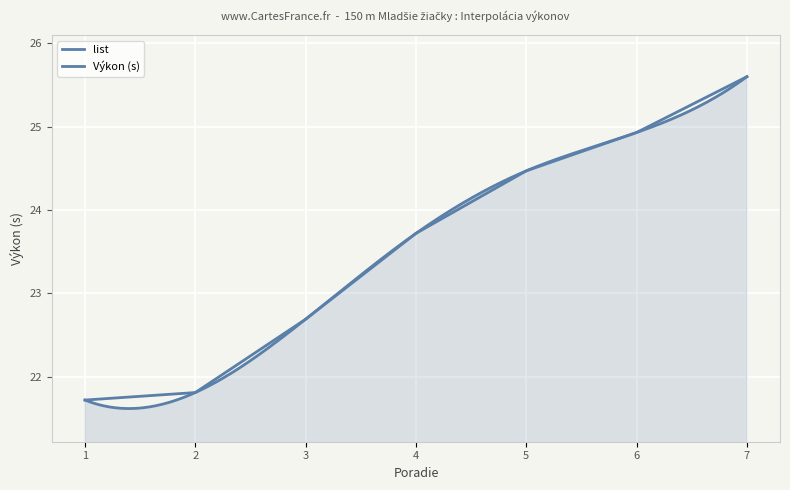

What is the sum of the values at 6 and 4?

48.6